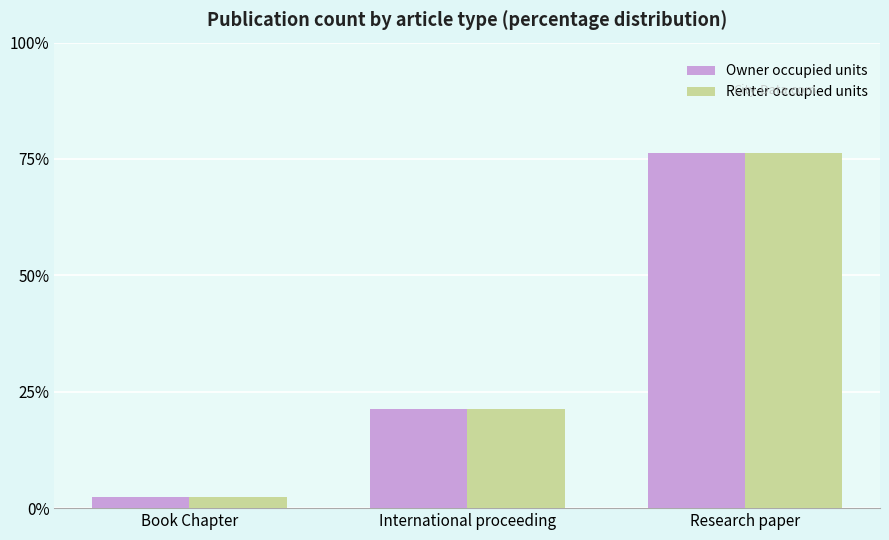

Read the Owner occupied units value at Book Chapter.

2.5